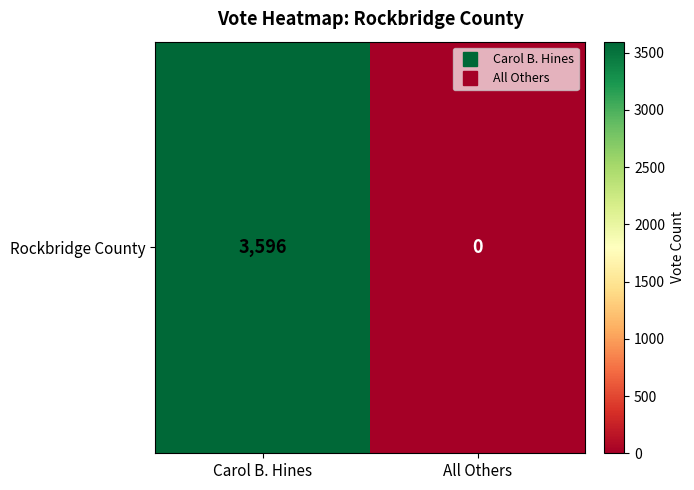

Reading left to right, extract all data points from this chart.

3596	0